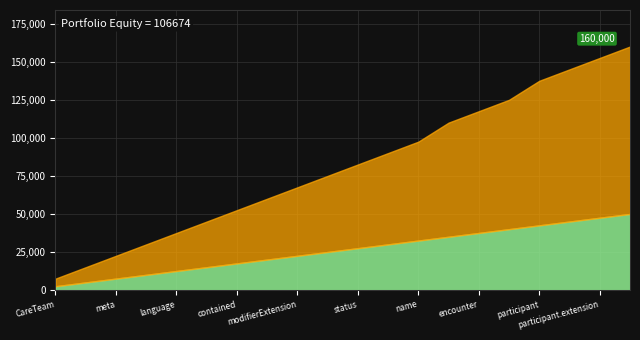

Rank the series at CareTeam.participant from highest to lowest value.

Min, Base Min